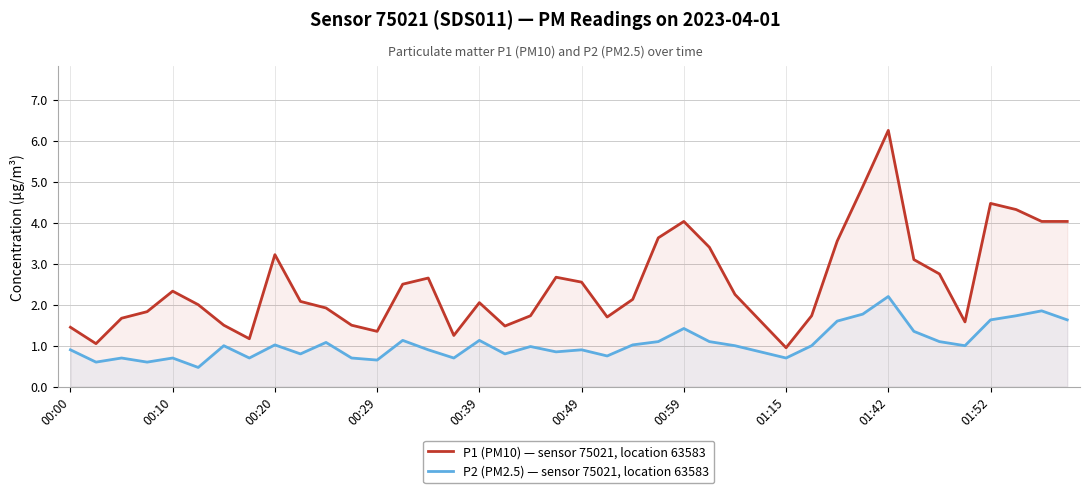

At which category does the chart reach its peak across all series?

01:42